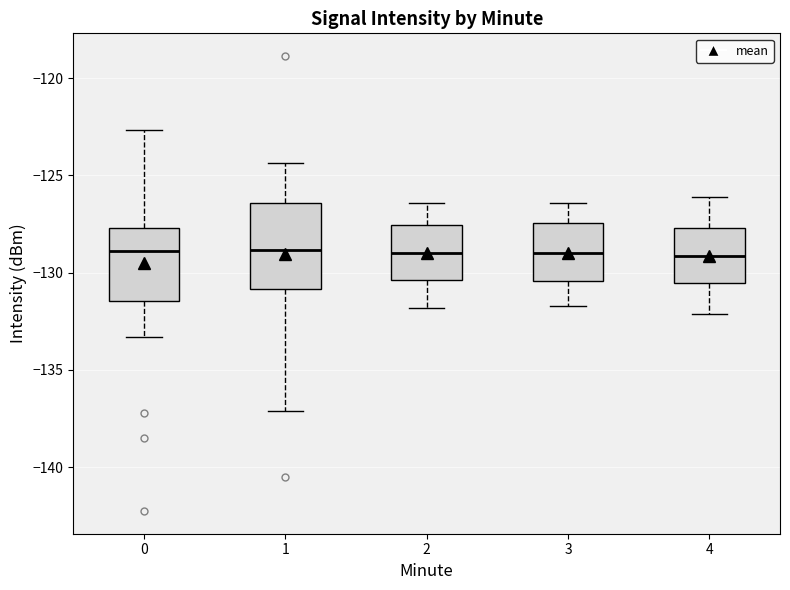

Which box is the tallest, from its lower edge to its upper edge?

1